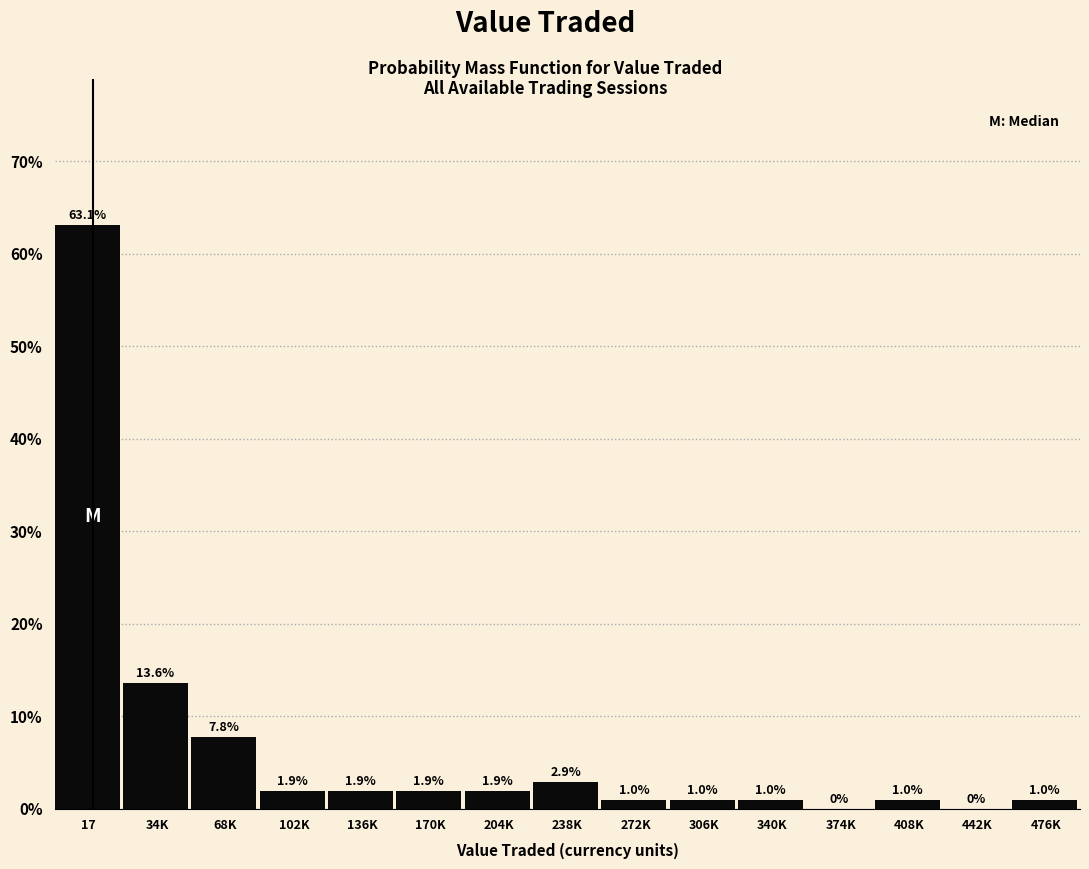

Reading left to right, what are all the values shown in this chart?

17=63.1	34K=13.6	68K=7.8	102K=1.9	136K=1.9	170K=1.9	204K=1.9	238K=2.9	272K=1.0	306K=1.0	340K=1.0	374K=0.0	408K=1.0	442K=0.0	476K=1.0